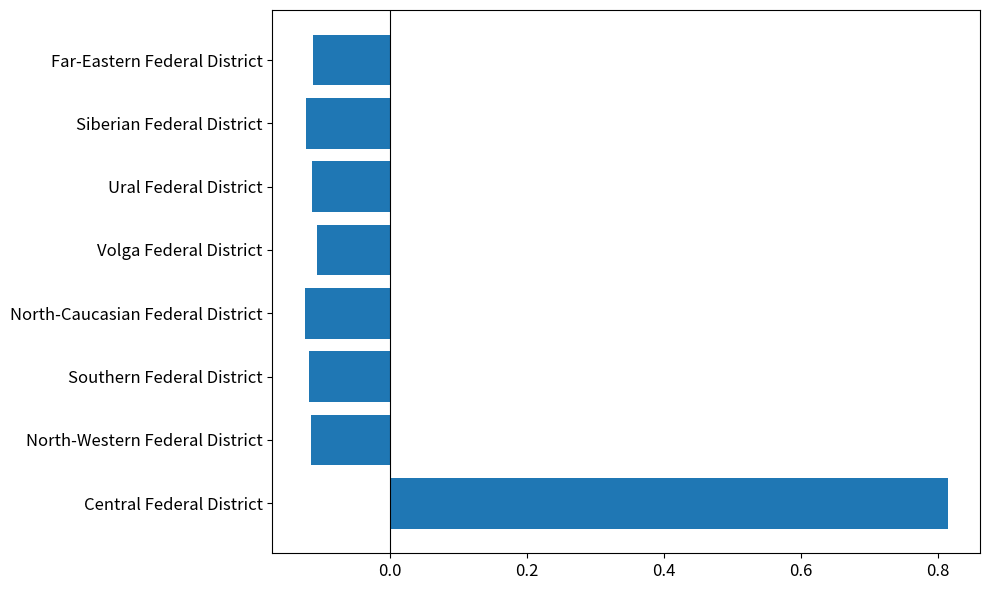

Is it true that the value at North-Caucasian Federal District is -0.1?

True